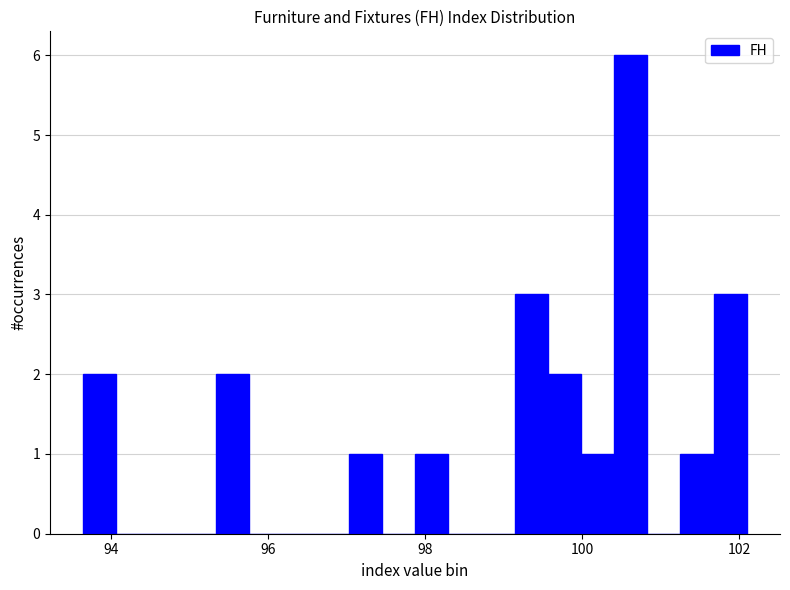

Around what value on the x-axis is the tallest bar? Give the approximate position of its centre, as read against the axis.

100.6